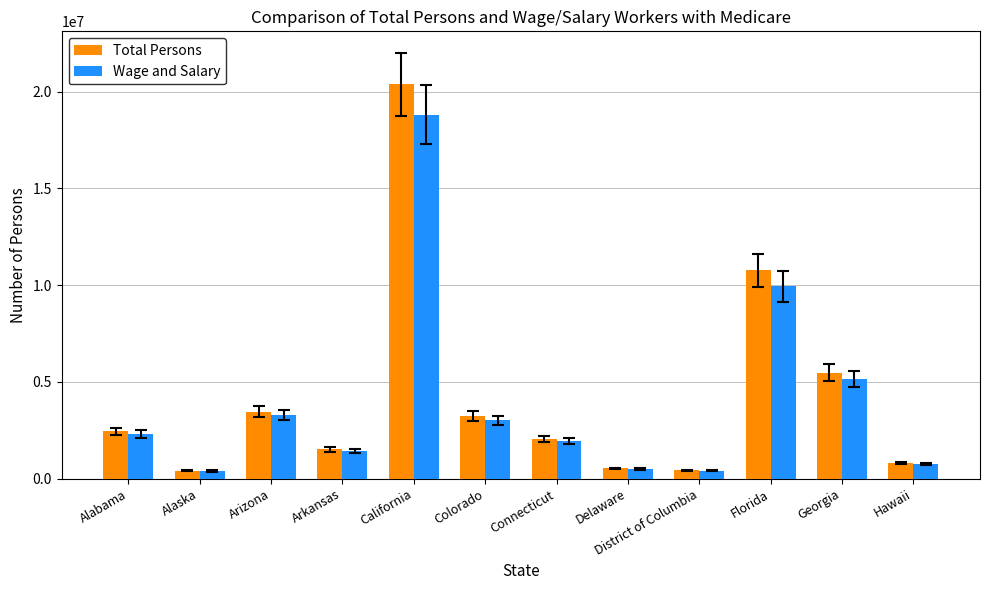

Read the Total Persons value at Arkansas, to the nearest 100.

1510000